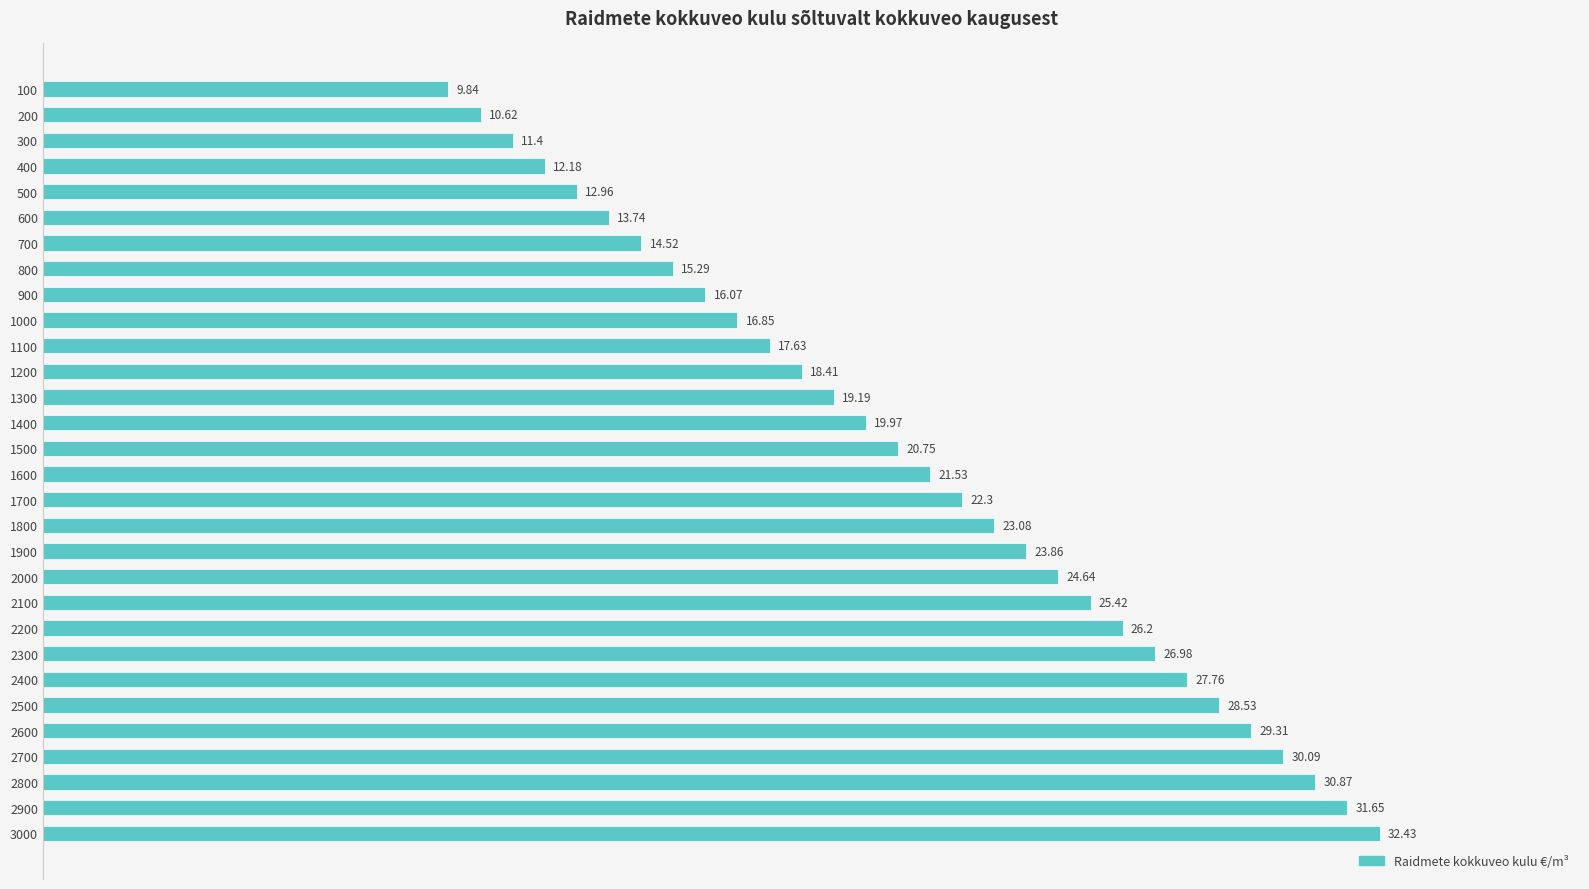

What is the average value?

21.1